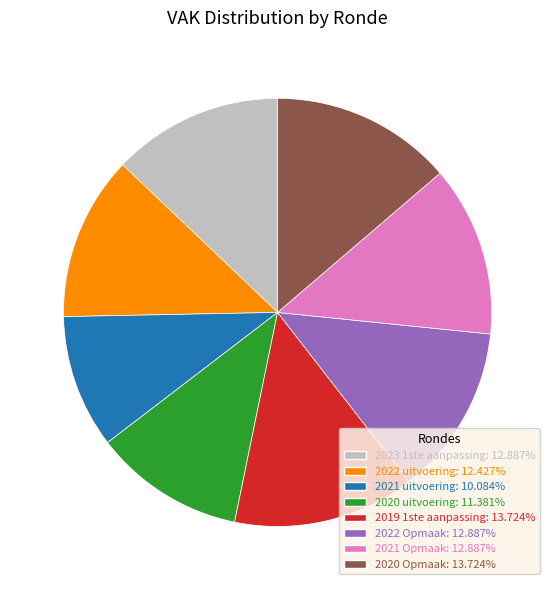

How many slices are in this pie chart?

8